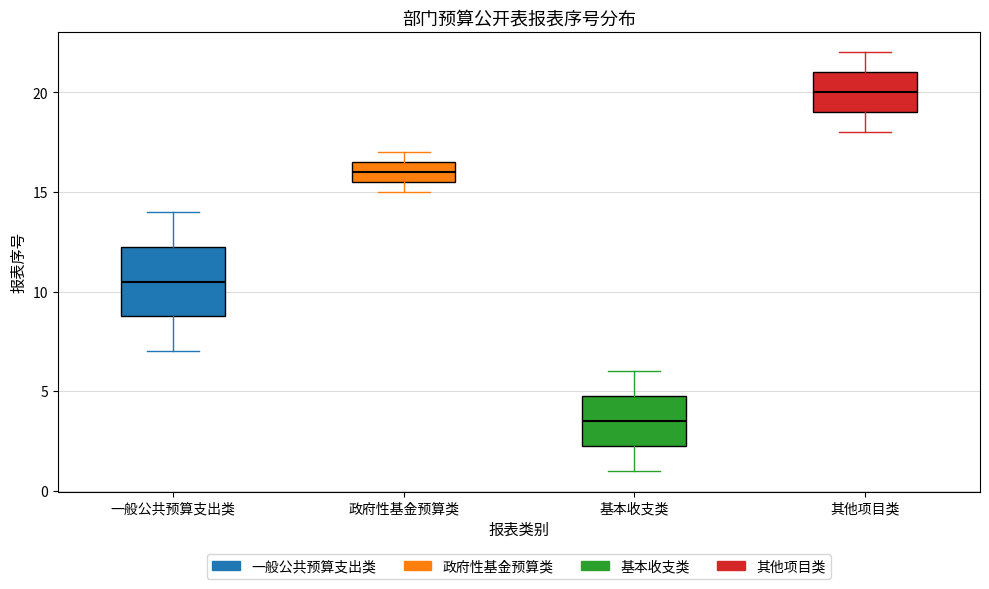

Reading left to right, read every box against the y-axis: the position of its median line, the range the box covers, and the ends of its whiskers. The values are not printed on the chart, so give them approximately, as read against the axis.

一般公共预算支出类: median 10.5, box 9.0 to 12.5, whiskers 7.0 to 14.0
政府性基金预算类: median 16.0, box 15.5 to 16.5, whiskers 15.0 to 17.0
基本收支类: median 3.5, box 2.5 to 5.0, whiskers 1.0 to 6.0
其他项目类: median 20.0, box 19.0 to 21.0, whiskers 18.0 to 22.0